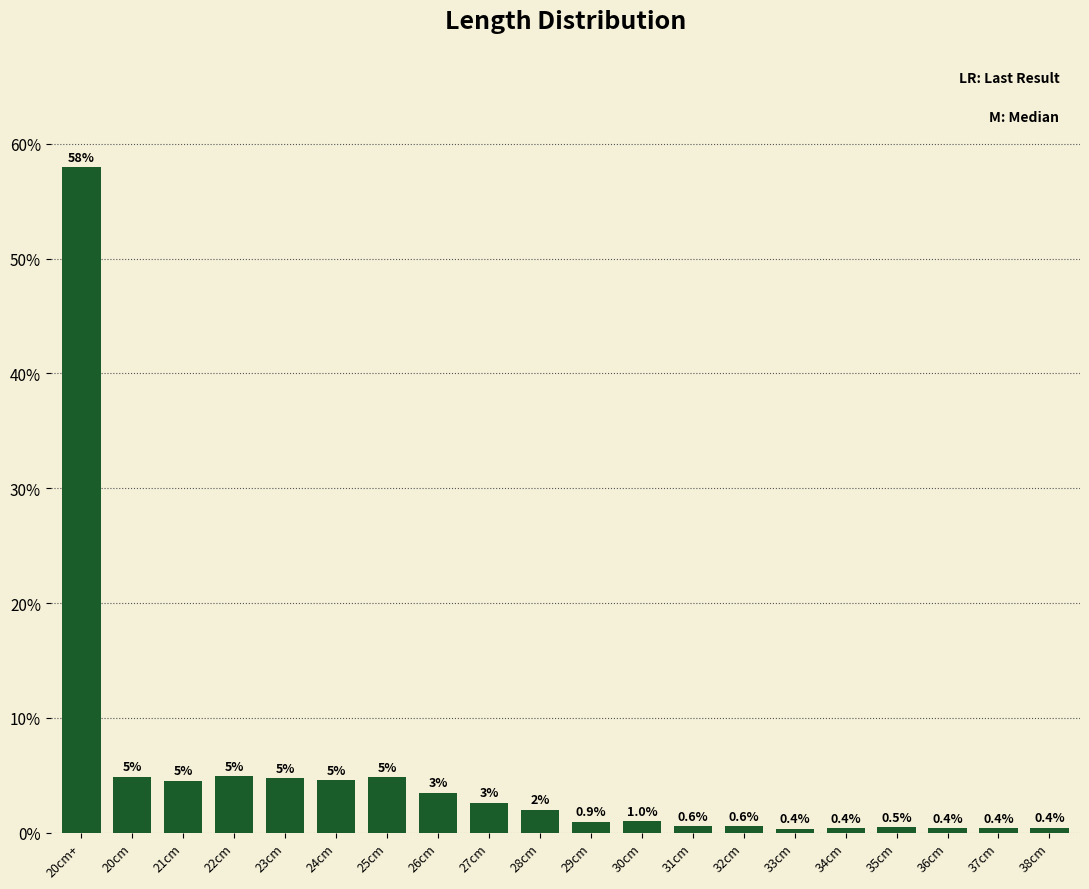

What is the sum of the values at 22cm and 28cm?

6.9